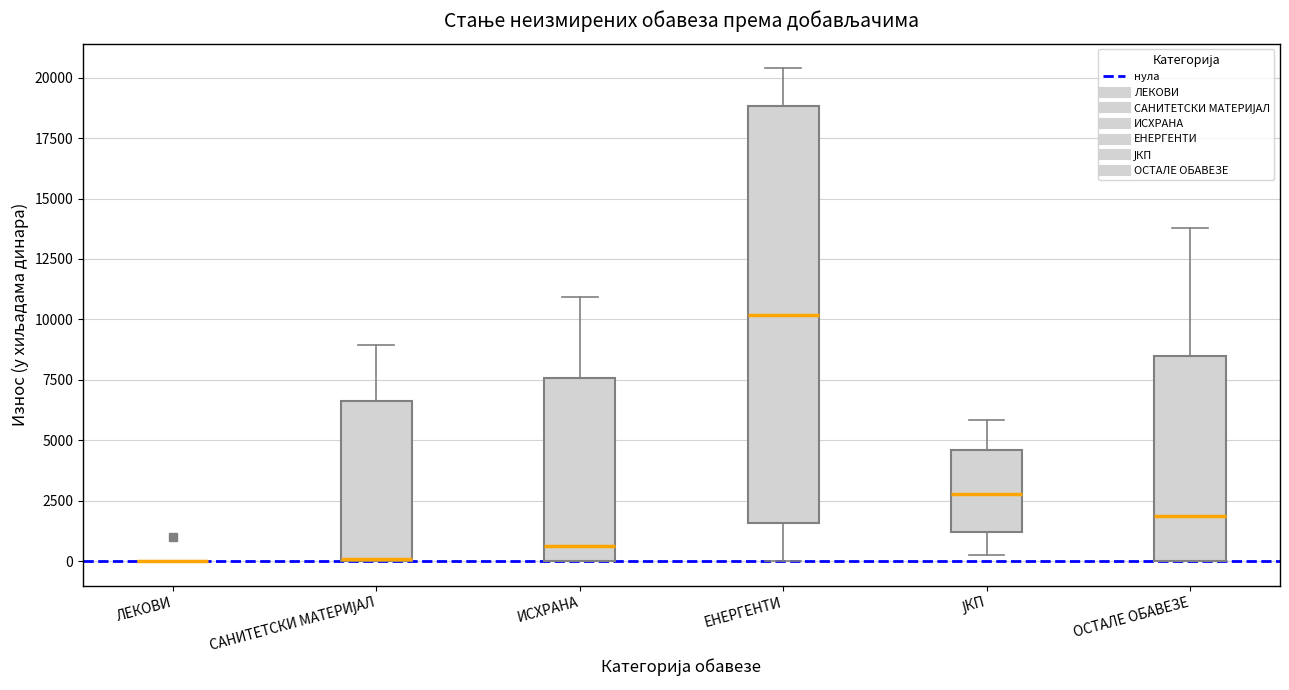

Where does the median line of the box for ИСХРАНА sit on the y-axis? The values are not printed on the chart, so give them approximately, as read against the axis.

500